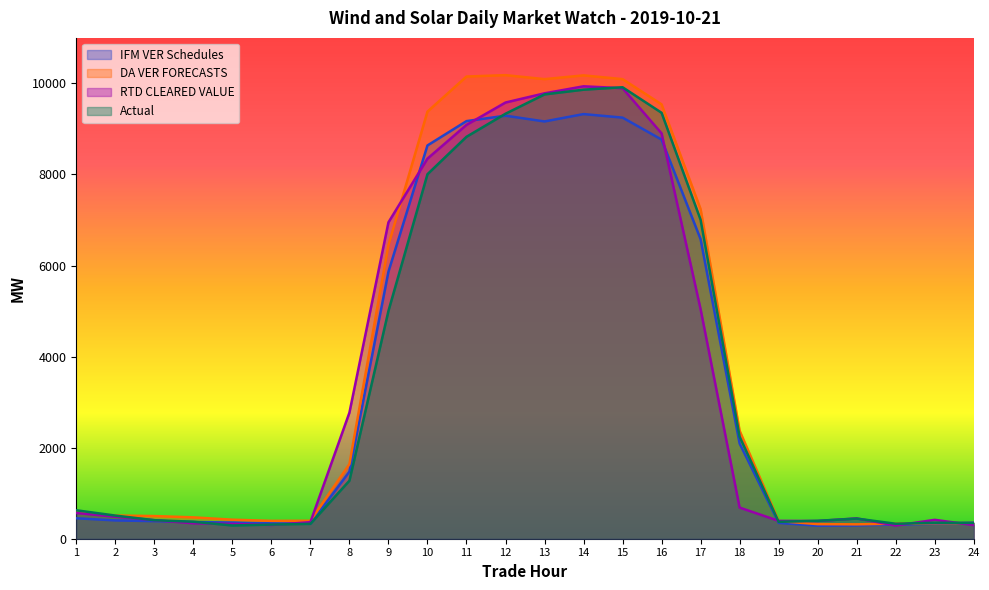

What is the spread (max minus min) of values at 22?

40.8